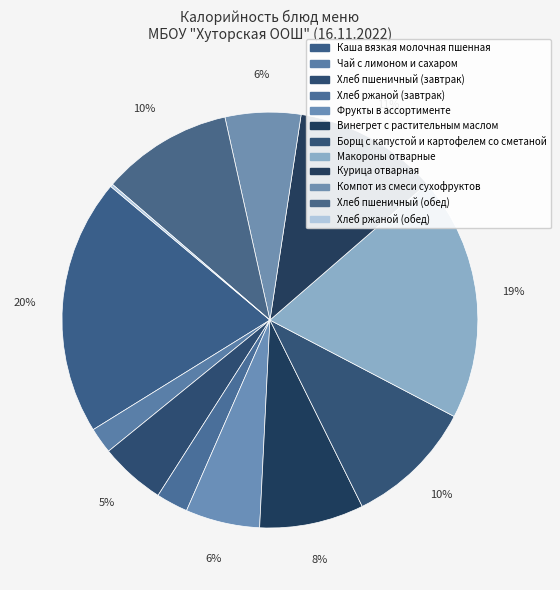

To the nearest percent, what portion does Каша вязкая молочная пшенная represent?

20%